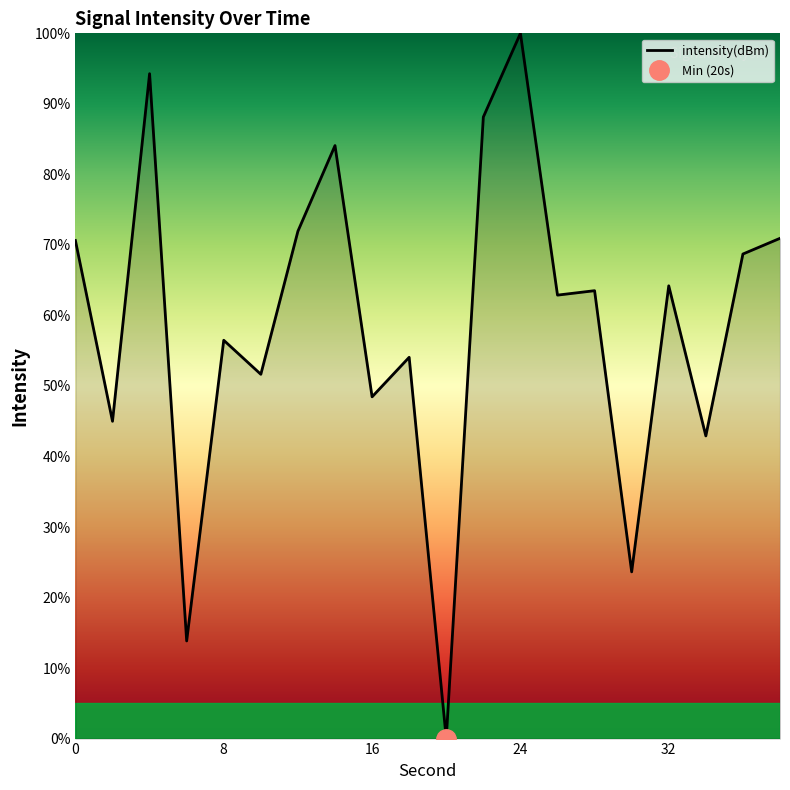

At which category does the chart reach its peak across all series?

24